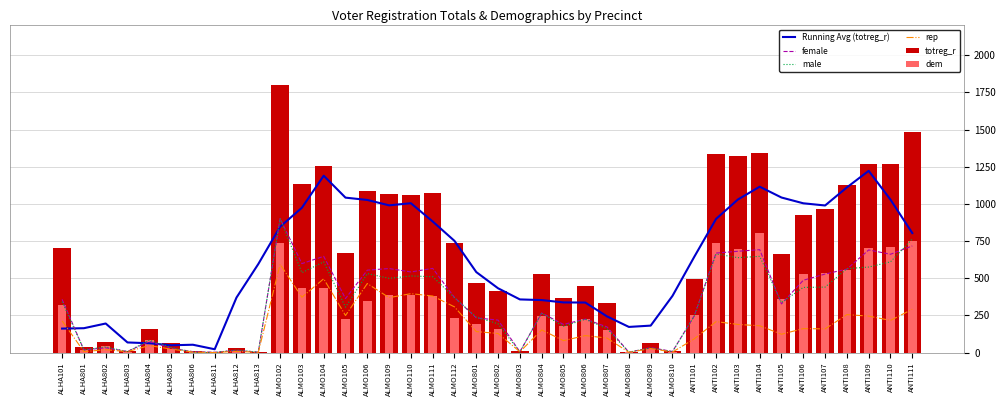

Are the bars grouped side by side (vs. stacked)?

Yes